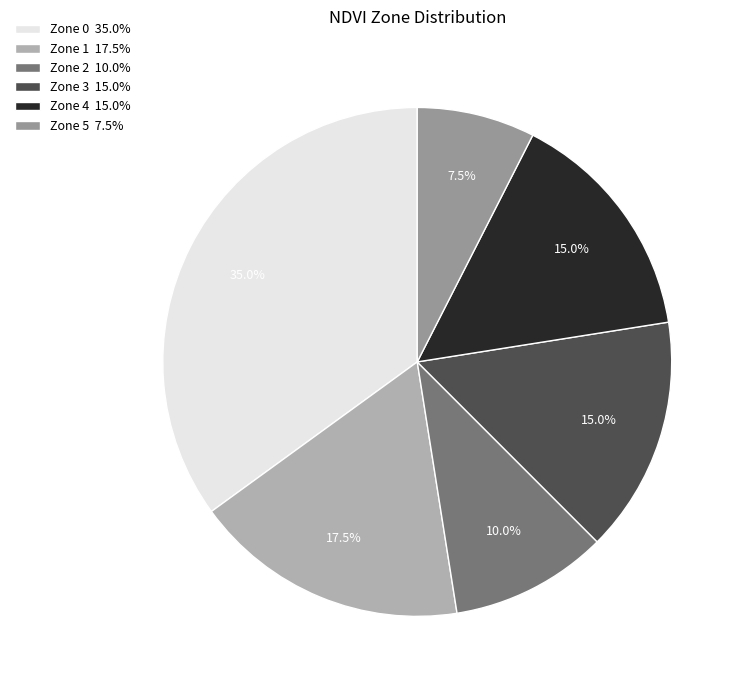

To the nearest percent, what is the combined percentage of Zone 0 and Zone 4?

50%